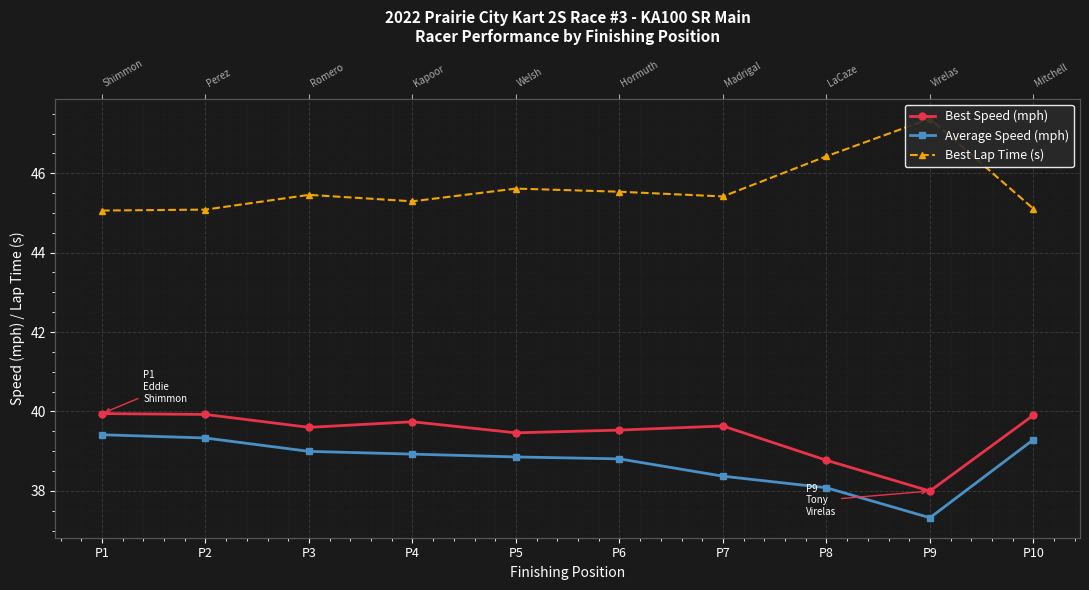

True or false: Average Speed (mph) and Best Lap Time (s) cross at least once.

False